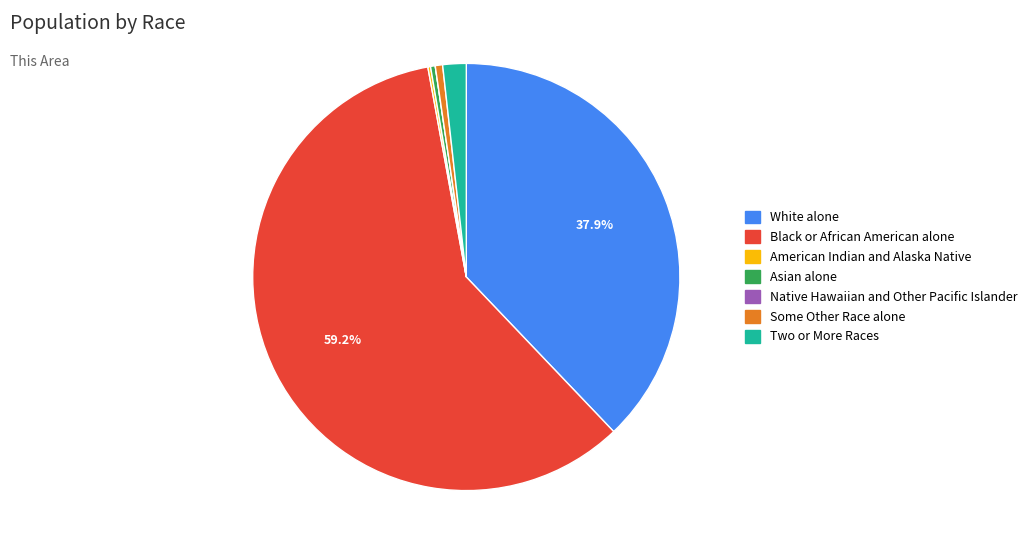

Which category has the biggest portion of the pie?

Black or African American alone